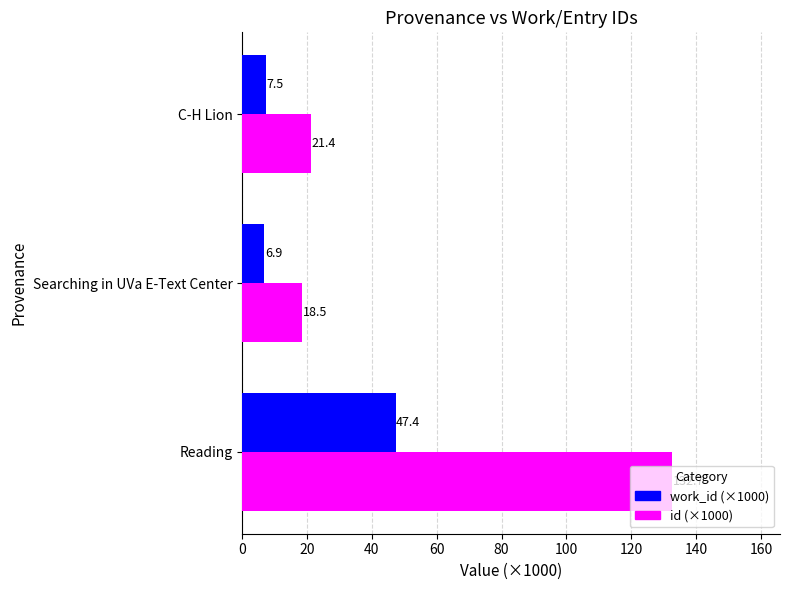

What value does the id (×1000) series have at Searching in UVa E-Text Center?

18.5